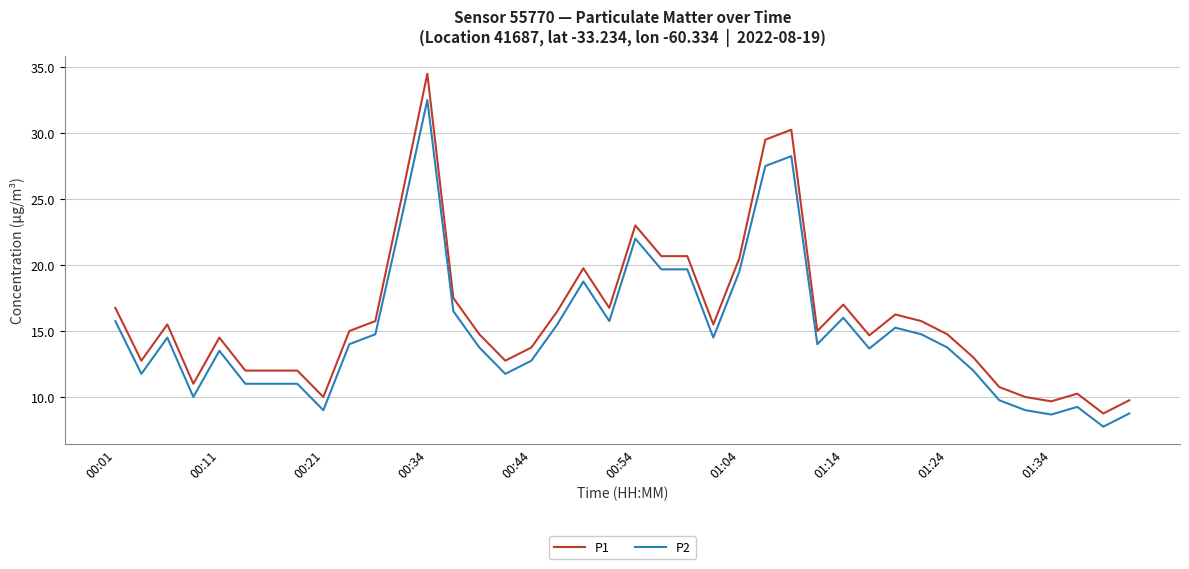

What is the minimum value for P1?

8.8